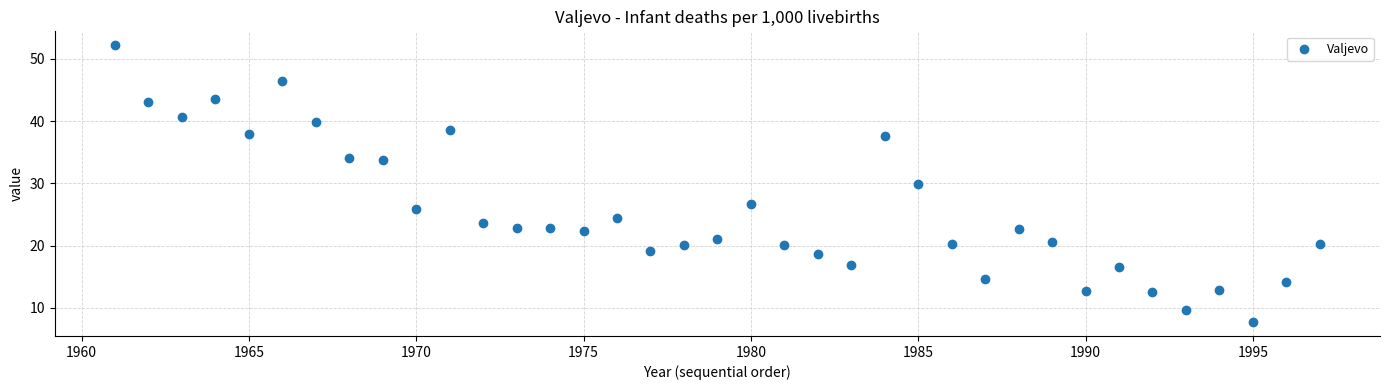

What Y value in the scatter plot is closest to 29?

29.9